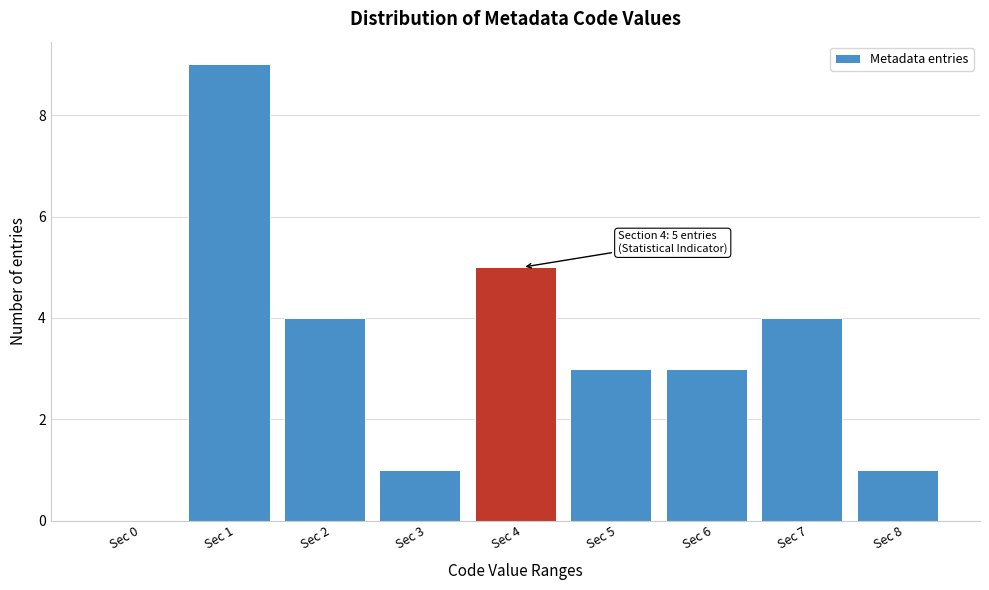

Reading right to left, list all the values displayed in this chart.

Sec 8=1	Sec 7=4	Sec 6=3	Sec 5=3	Sec 4=5	Sec 3=1	Sec 2=4	Sec 1=9	Sec 0=0